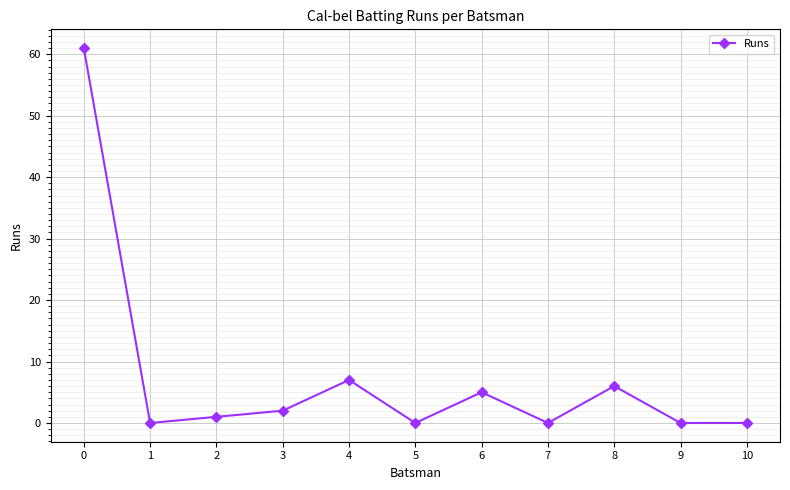

Where is the data nearest to the value 30?

4